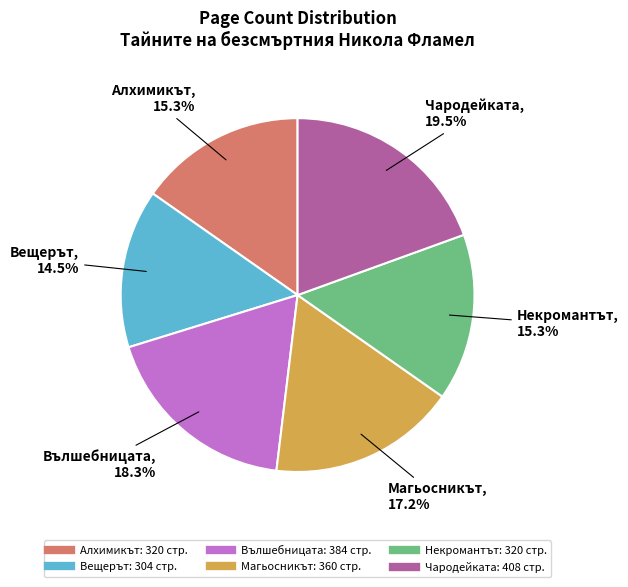

Which has a higher value, Некромантът or Вещерът?

Некромантът